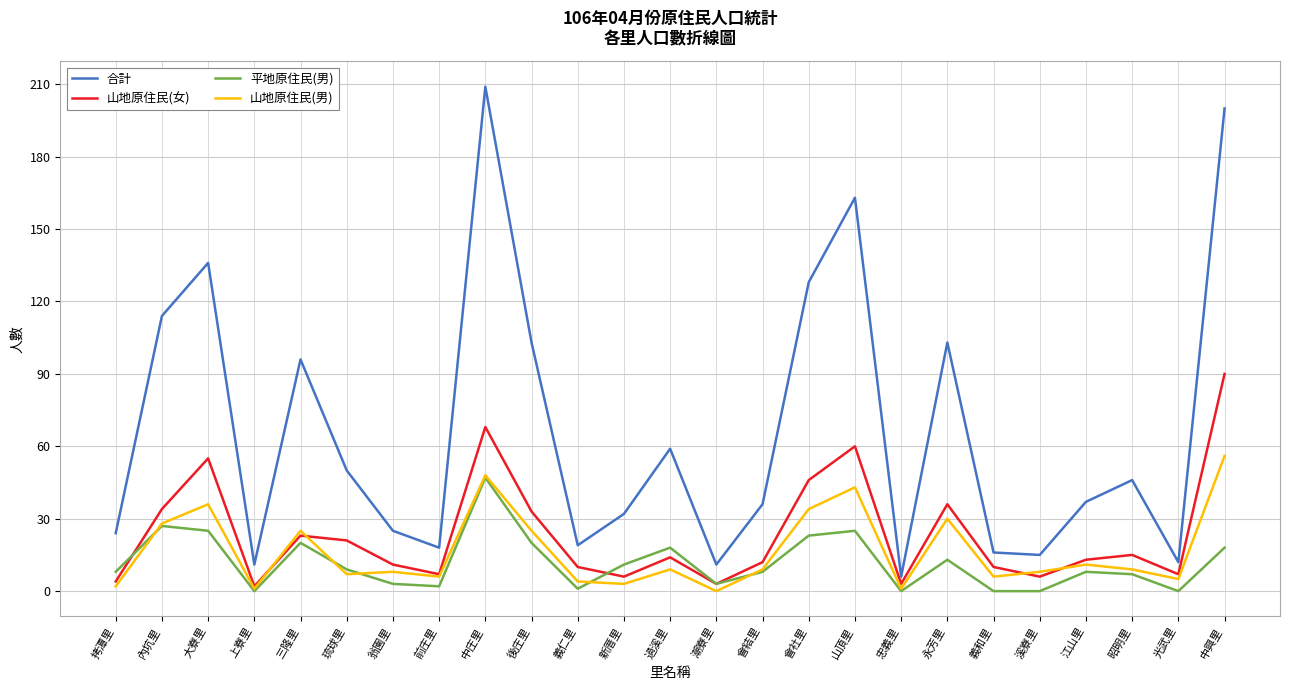

What is the sum of the 合計 values at 中庄里 and 上寮里?

220